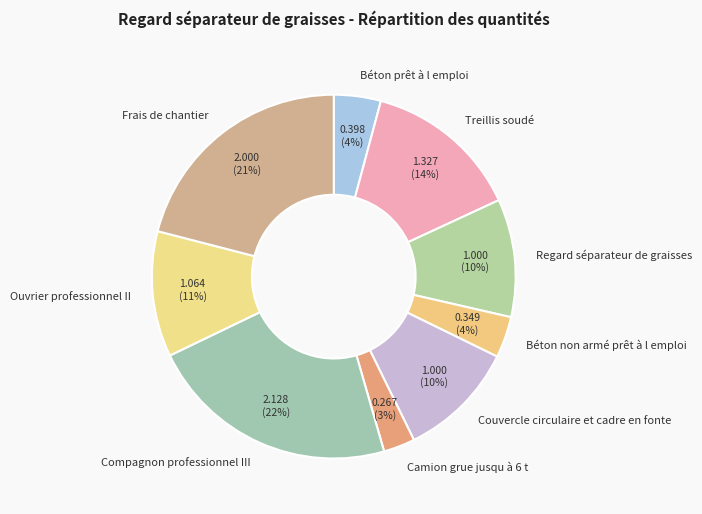

What is the largest slice in the pie chart?

Compagnon professionnel III